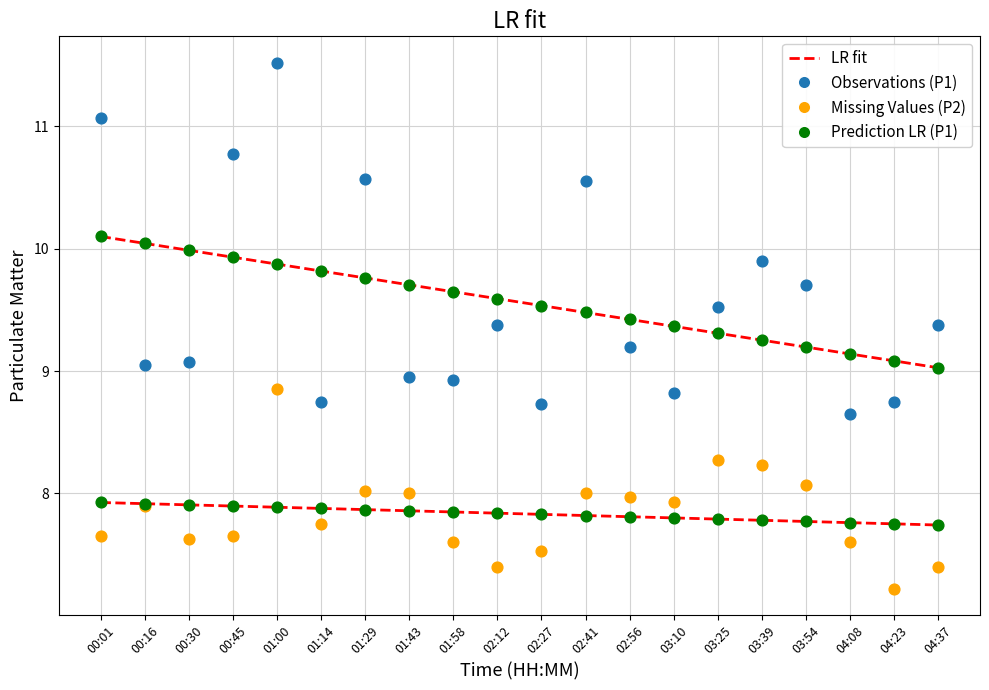

Which series has the widest spread of Y values?

Observations (P1)